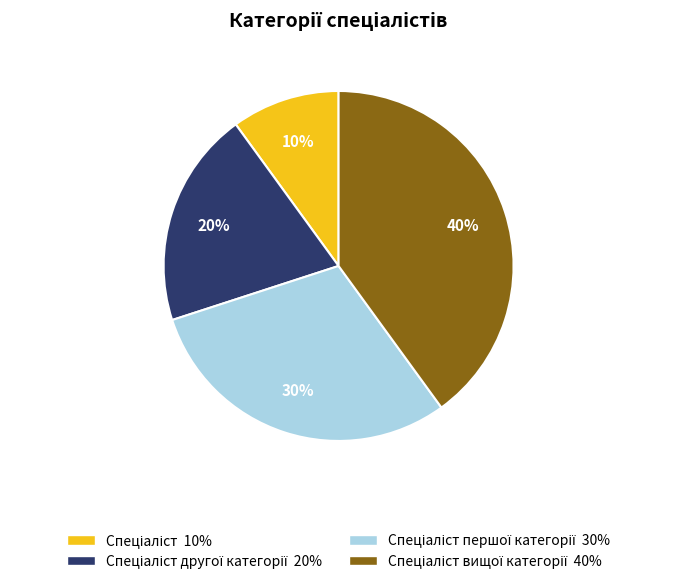

Is there a majority slice in this chart?

No